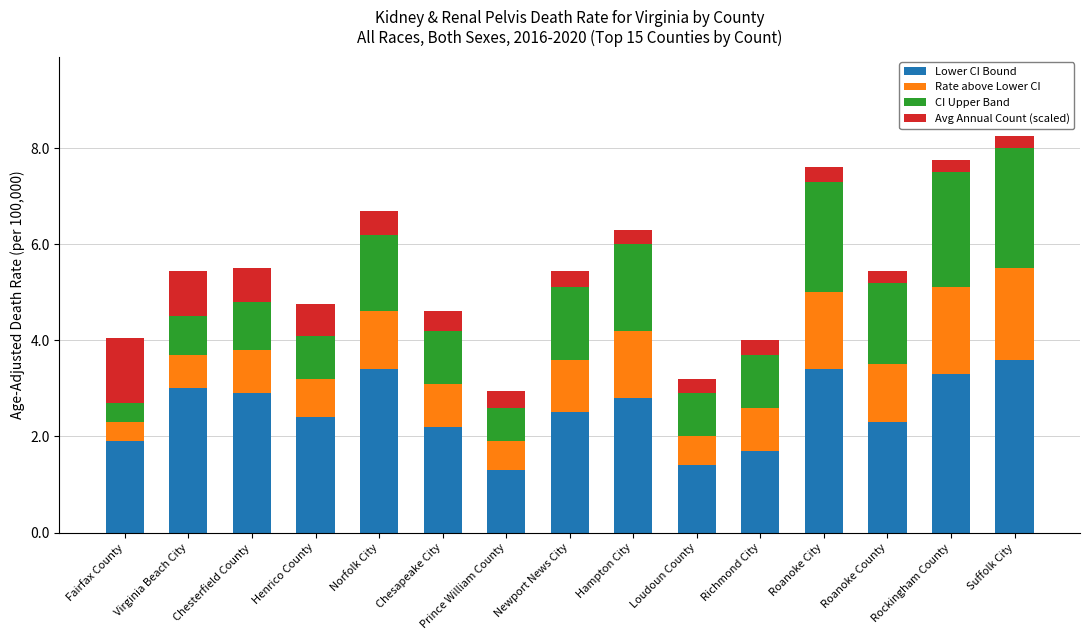

What is the total value across all series at Chesterfield County?

5.5